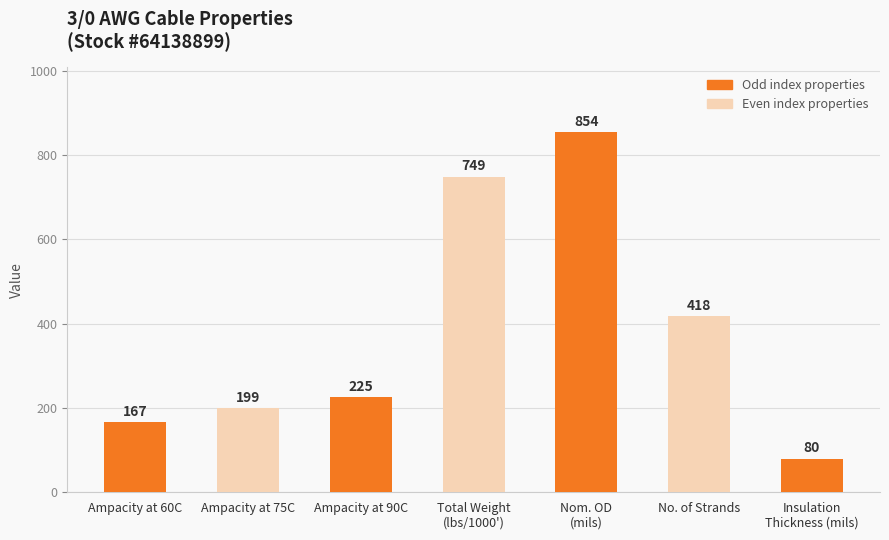

What is the approximate value at Ampacity at 75C, to the nearest 10?

200